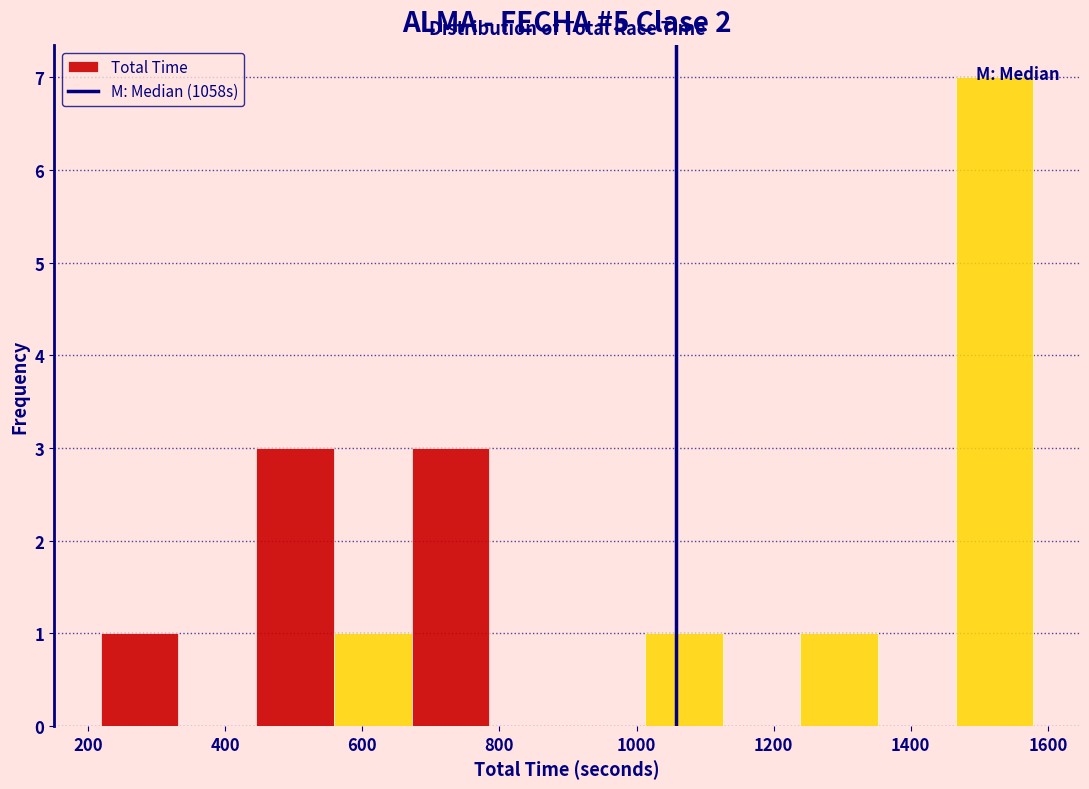

Which range on the x-axis has the tallest bar?

1460 to 1580